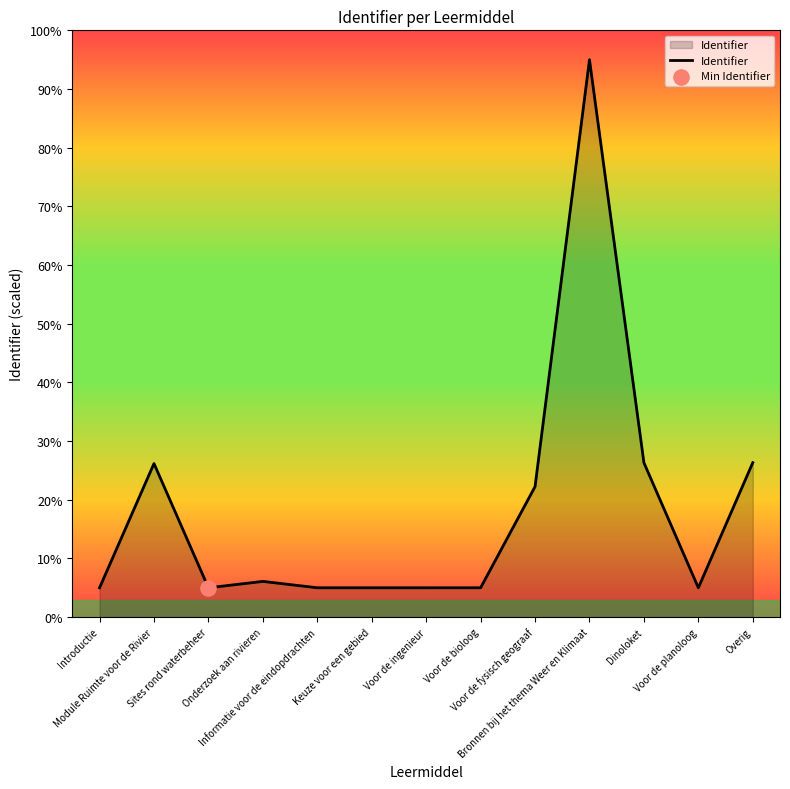

What is the change in value from Introductie to Voor de fysisch geograaf?

+17.2